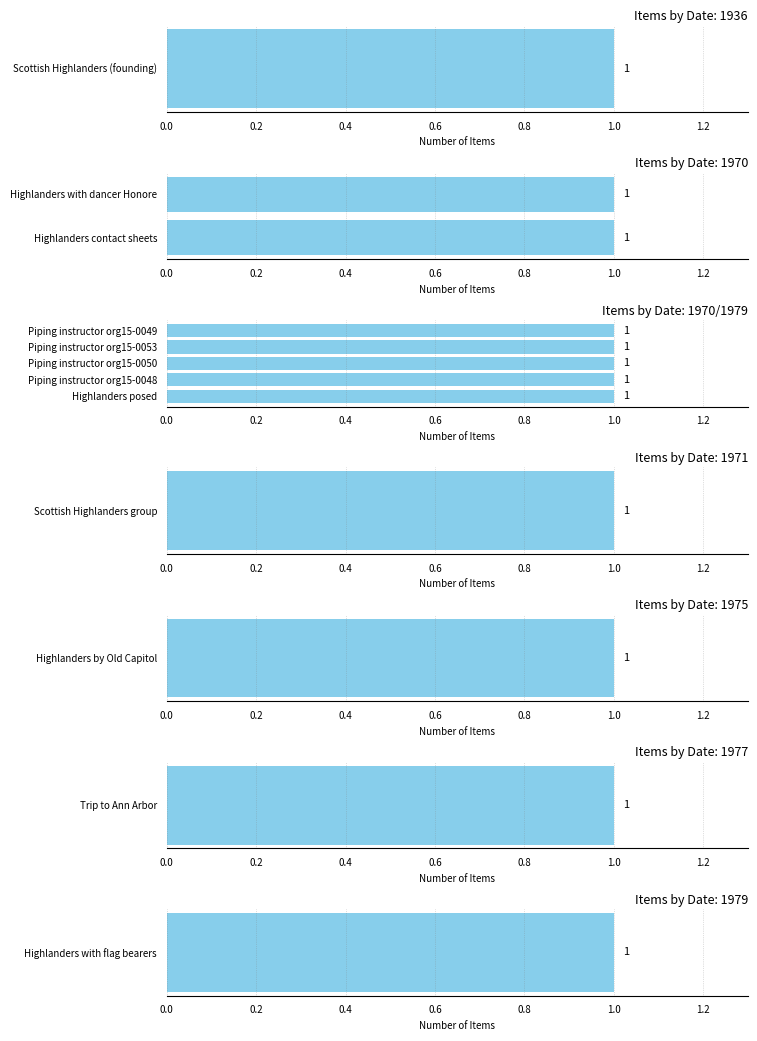

Are the bars horizontal?

Yes